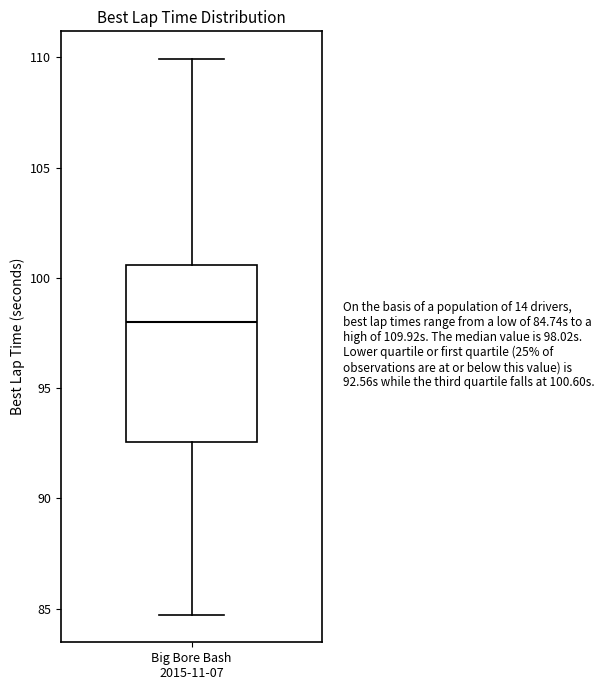

Transcribe this box plot: give where the median line is, the range the box spans, and where the two whiskers end, as read against the y-axis. The values are not printed on the chart, so give them approximately, as read against the axis.

median 98.0, box 92.5 to 100.5, whiskers 84.5 to 110.0